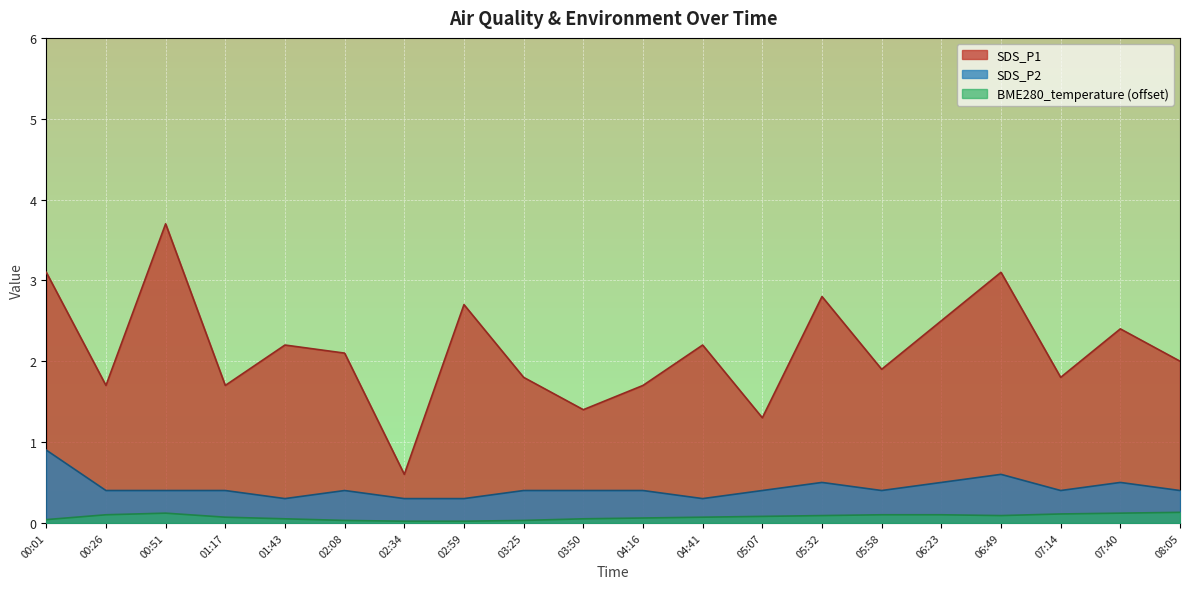

Which has a higher value, 04:16 or 02:34?

04:16